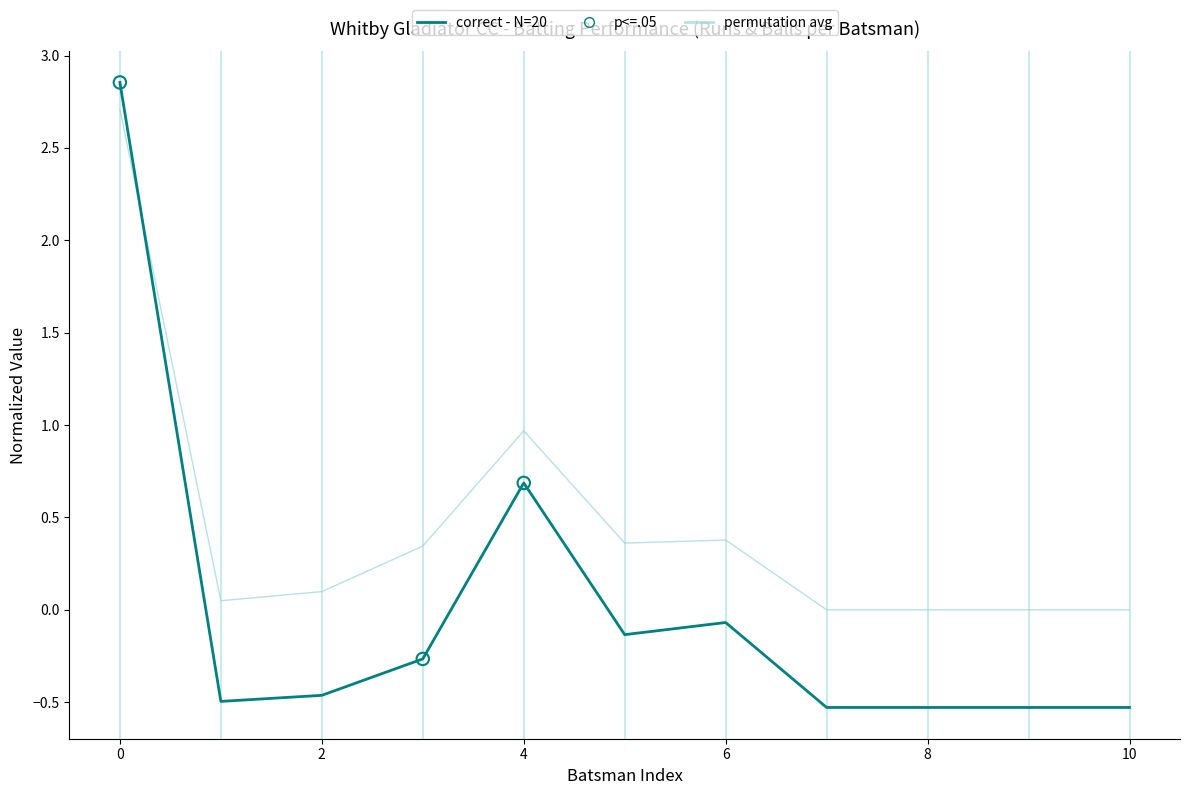

Which series has the largest range (max minus min)?

correct - N=20